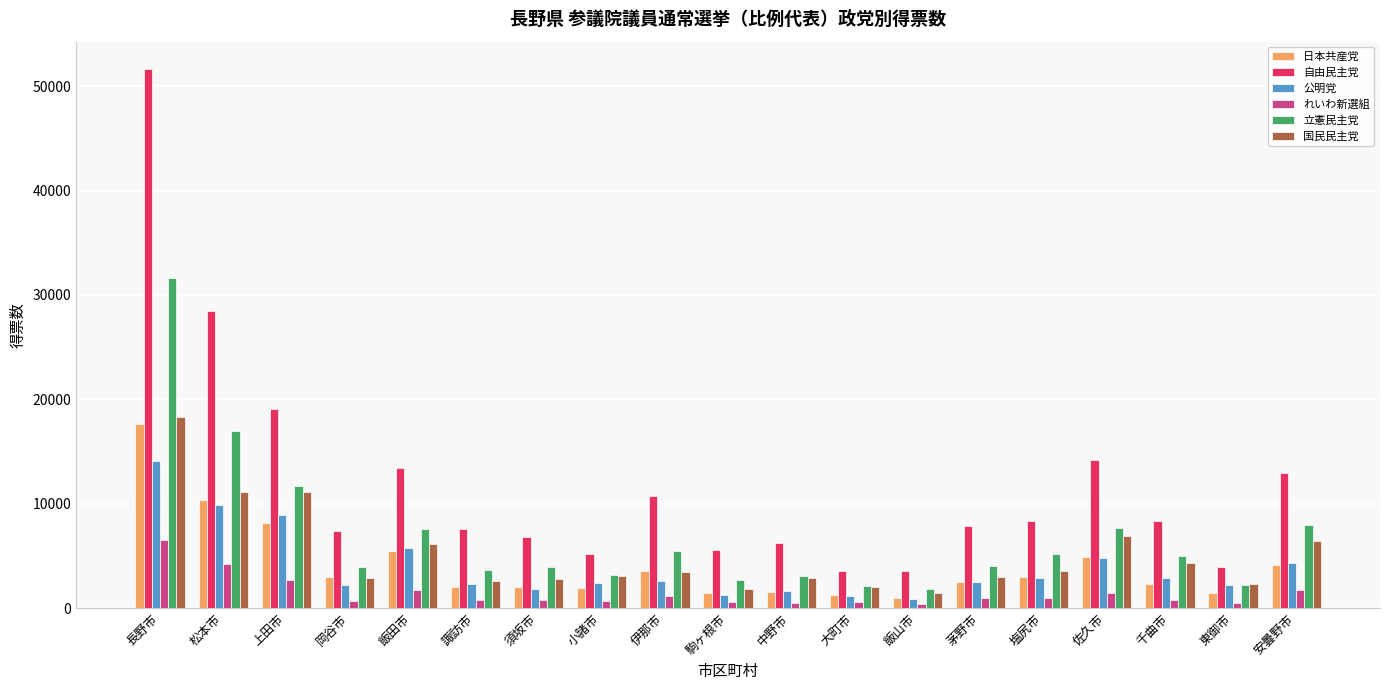

Is the value of 立憲民主党 at 塩尻市 greater than the value of 自由民主党 at 松本市?

No